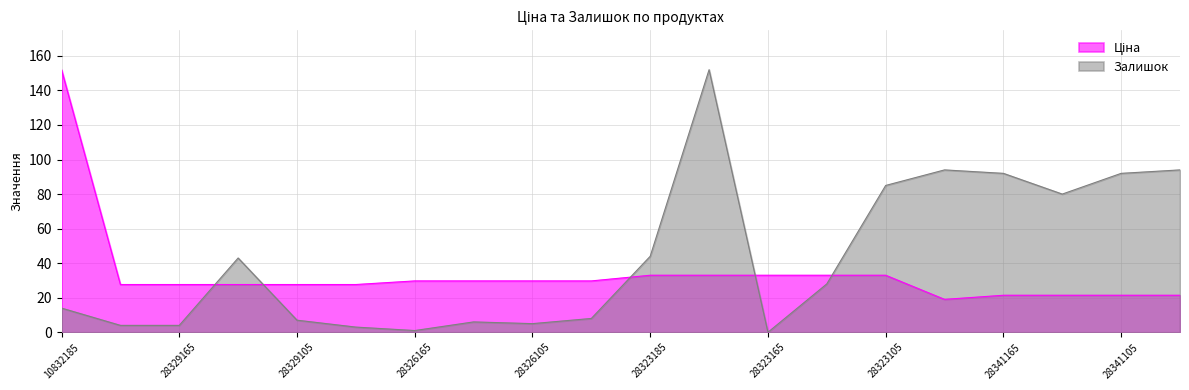

What is the difference between the highest and lowest values at 28323185?

11.0